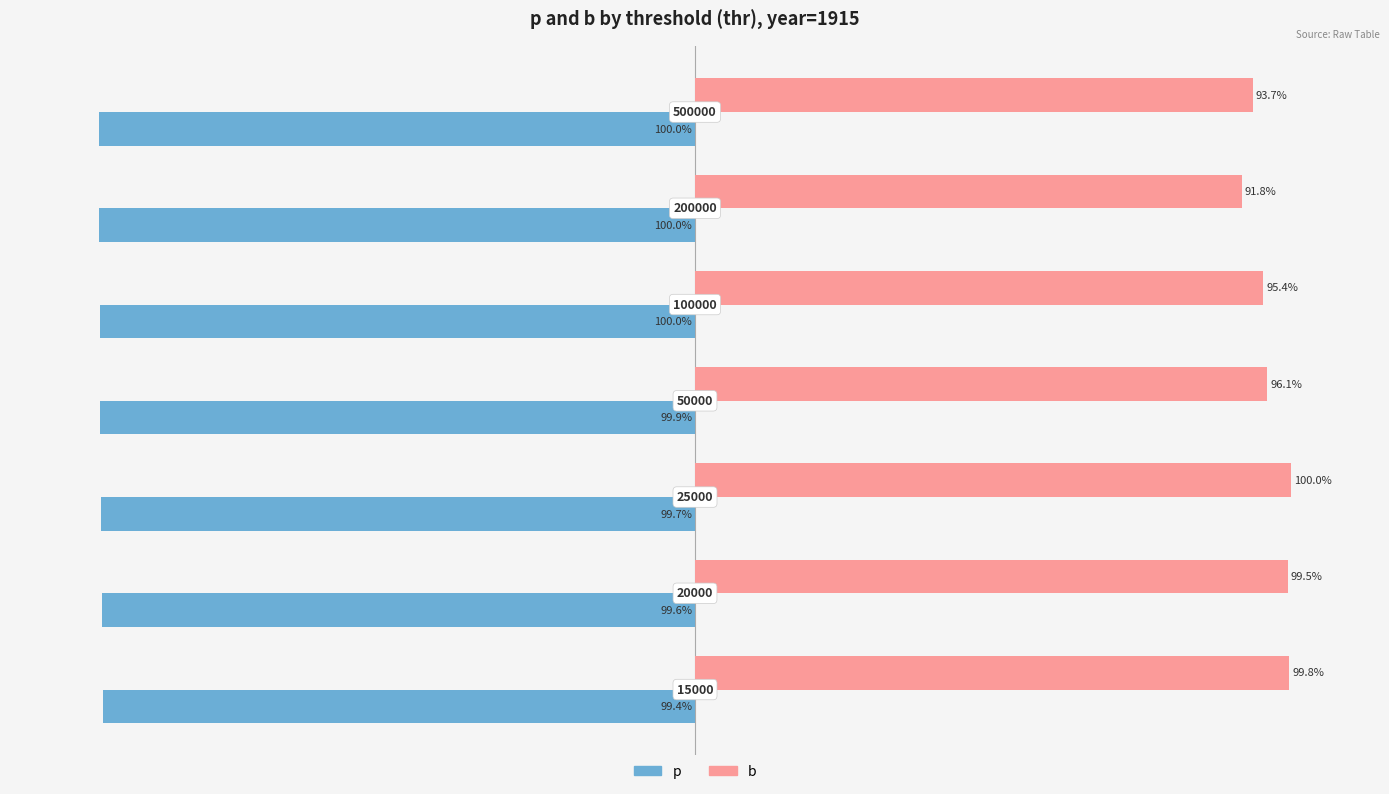

List the series in order of their peak value, lowest first.

p, b